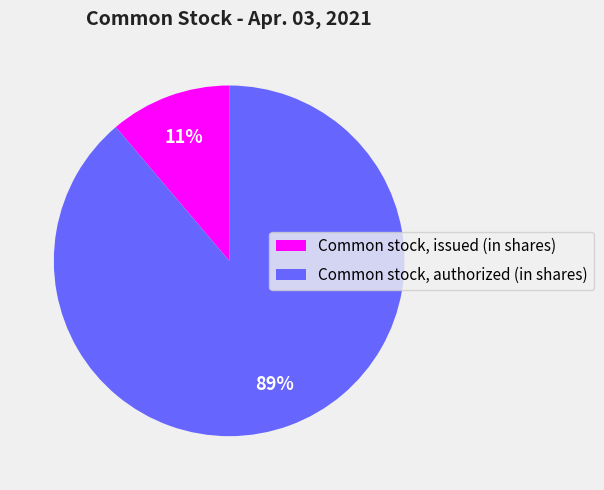

To the nearest percent, what portion does Common stock, issued (in shares) represent?

11%